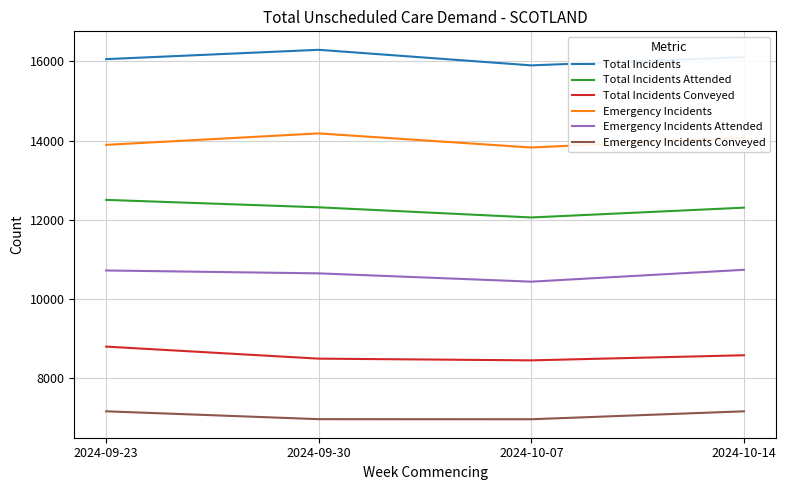

The Total Incidents Conveyed series shows 8564 at 2024-10-14. True or false?

True